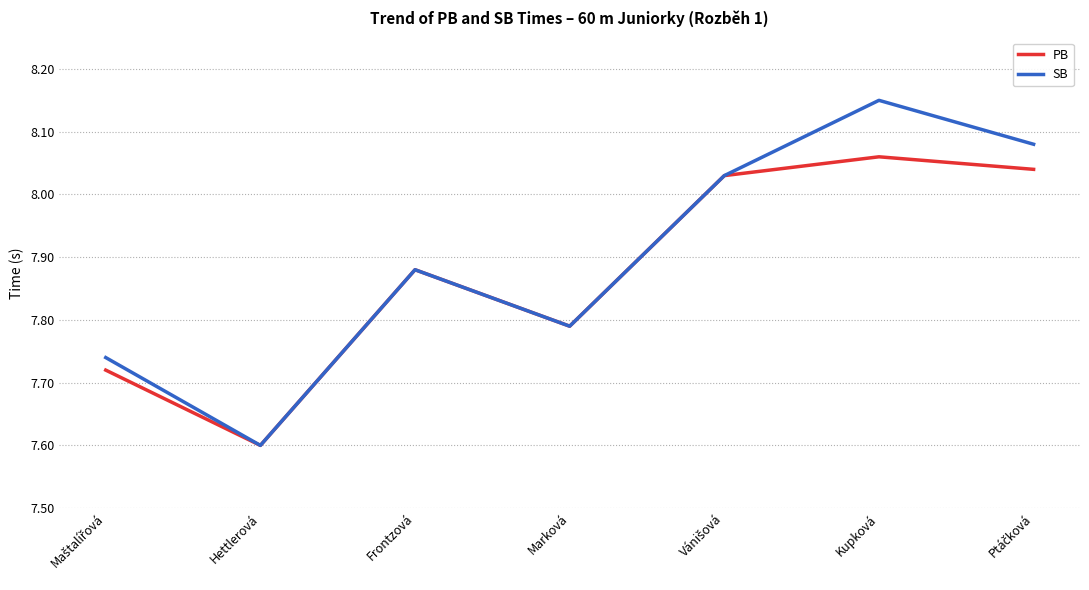

True or false: PB has a value of 2.6 at Hettlerová.

False